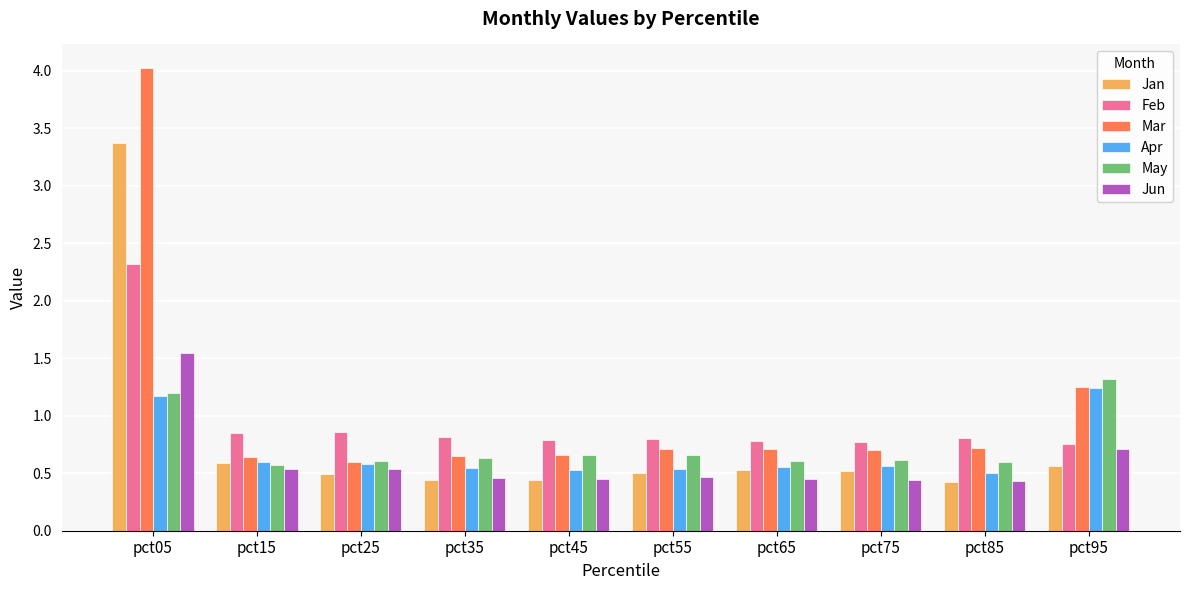

Which category has the highest value across all series?

pct05